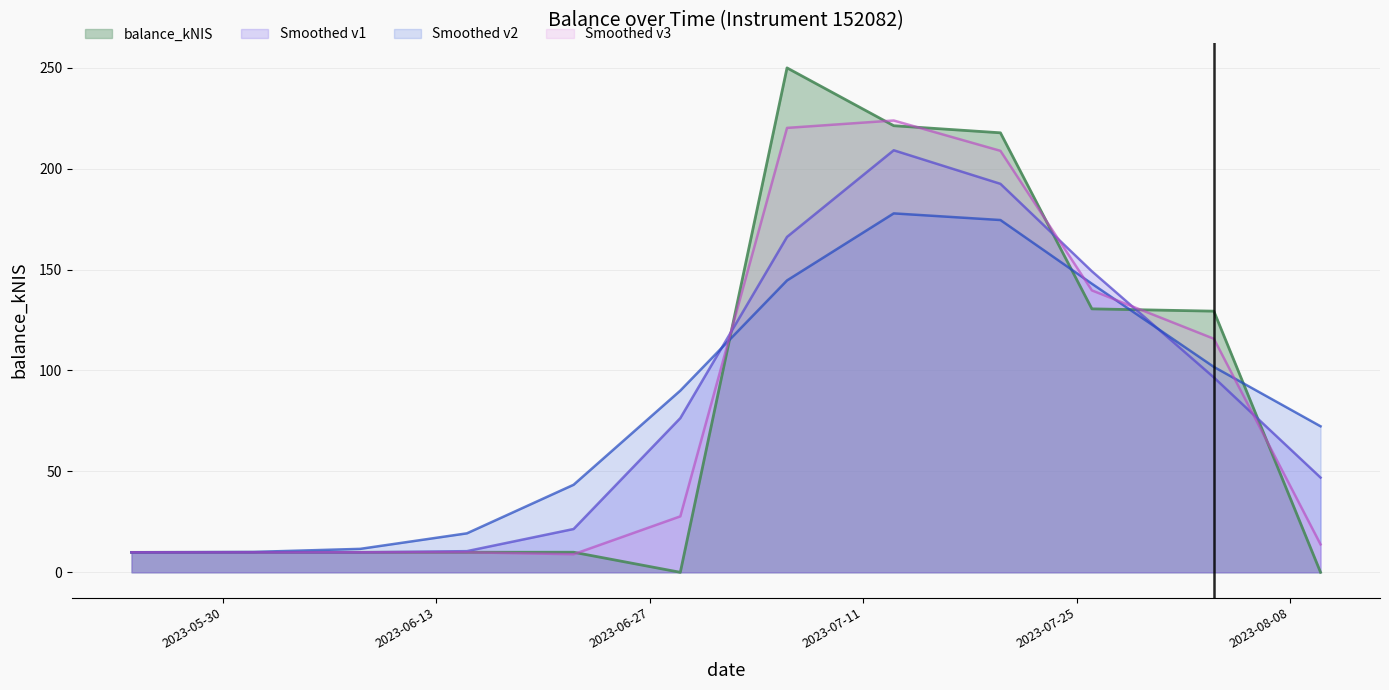

Rank the categories by value from highest to lowest.

2023-07-06, 2023-07-13, 2023-07-20, 2023-07-26, 2023-08-03, 2023-06-22, 2023-06-15, 2023-06-01, 2023-06-08, 2023-05-24, 2023-06-29, 2023-08-10